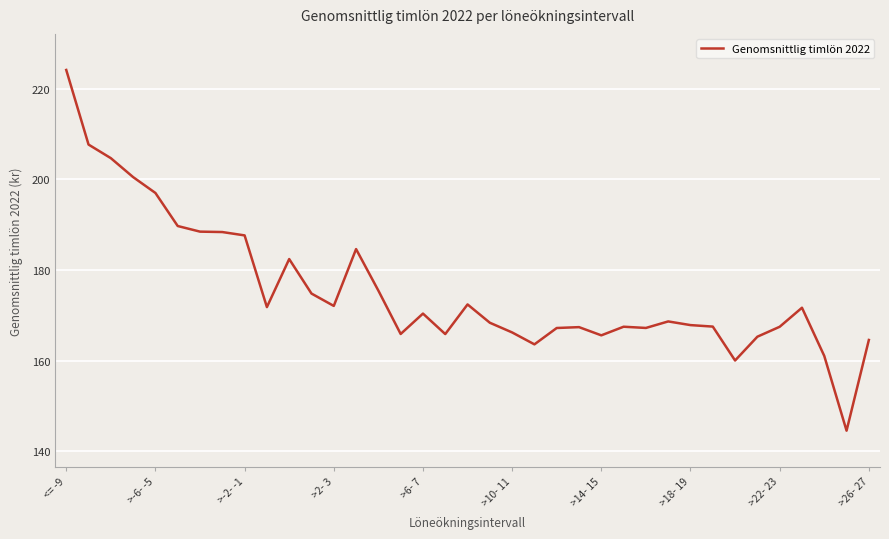

What is the smallest value displayed?

144.5